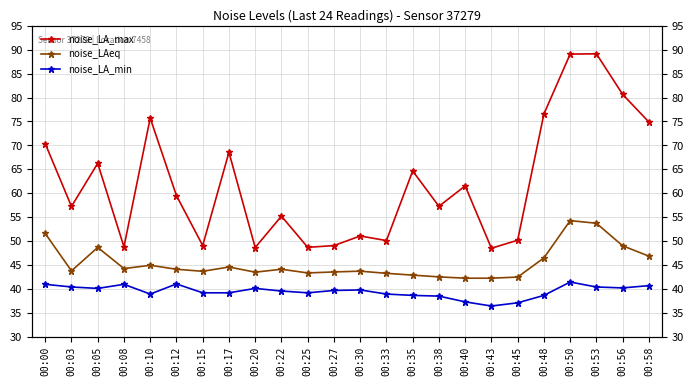

What is the value of the noise_LAeq point at the 16th from the left?

42.5